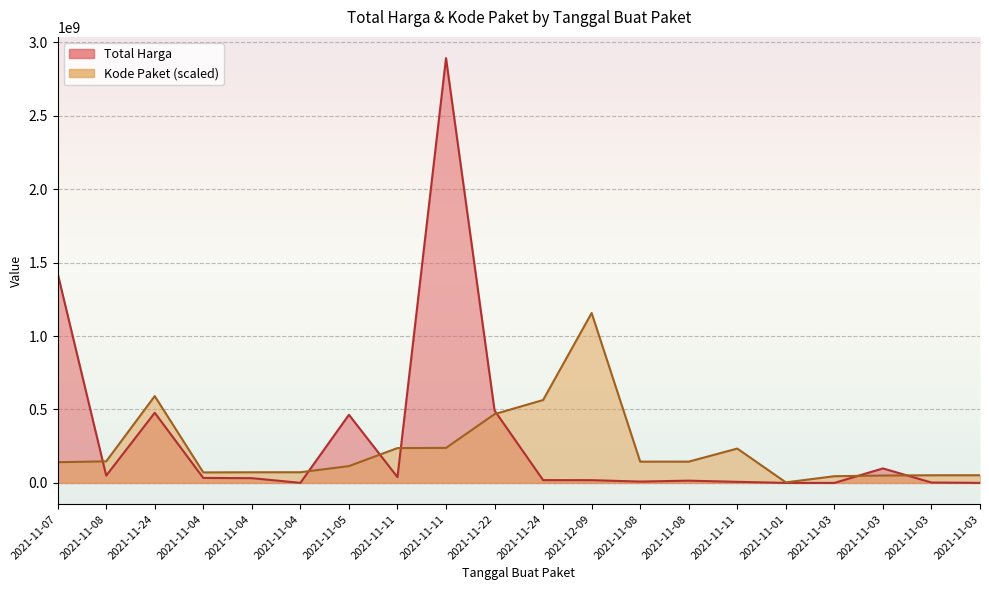

List the series in order of their peak value, highest first.

Total Harga, Kode Paket